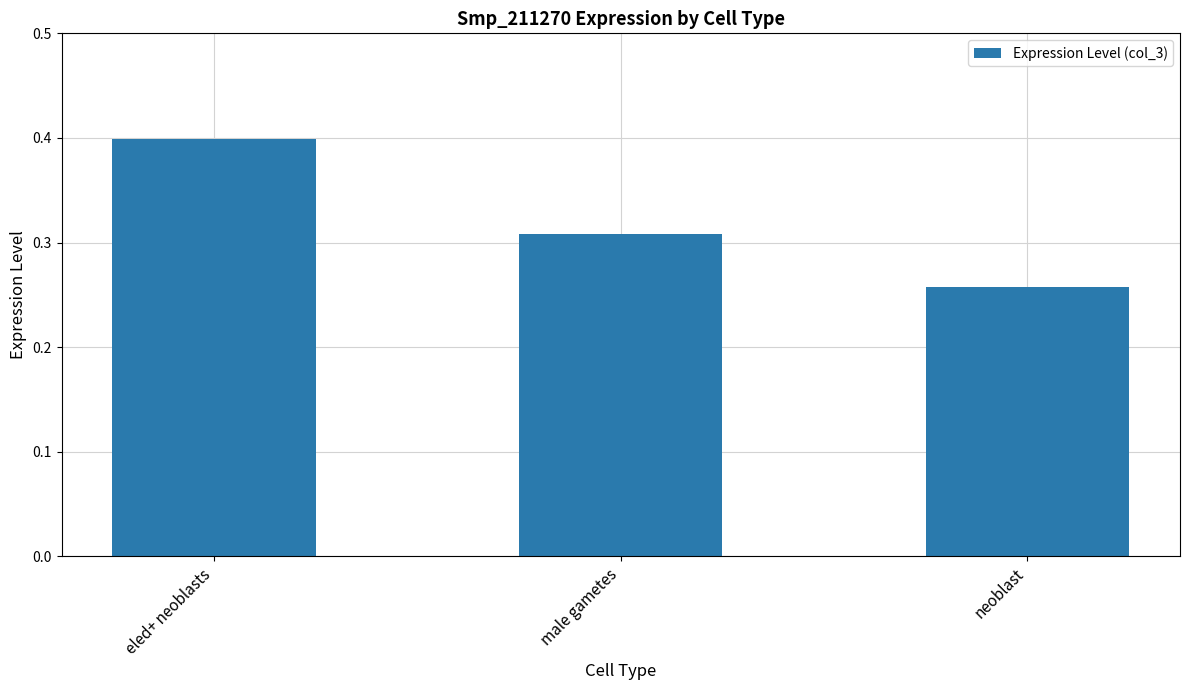

Which has a higher value, male gametes or neoblast?

male gametes